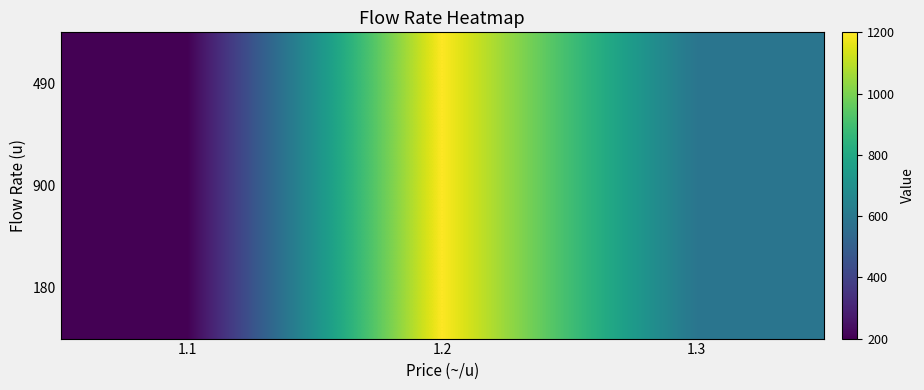

Rank the series at 1.2 from highest to lowest value.

180, 900, 490